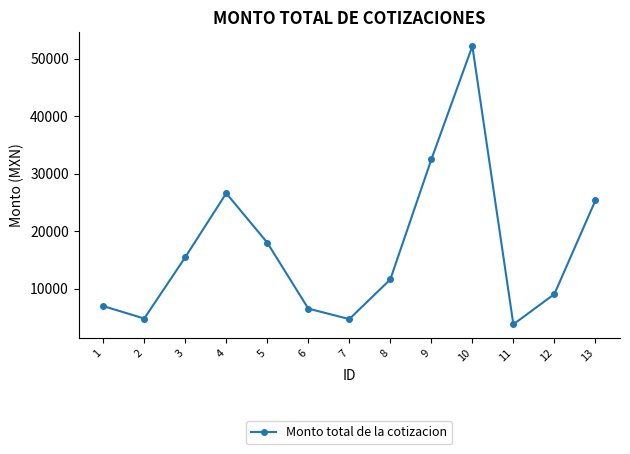

Count the number of data series in this chart.

1